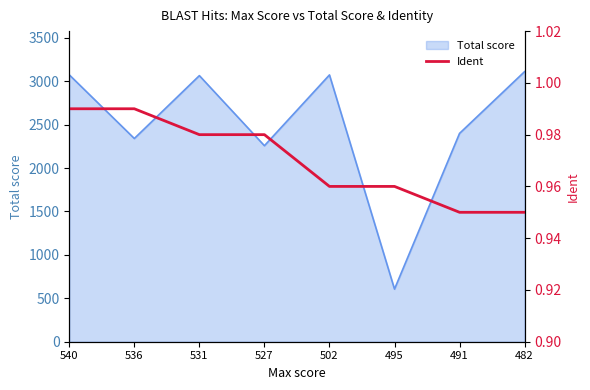

True or false: Total score has a value of 3073 at 540.

True